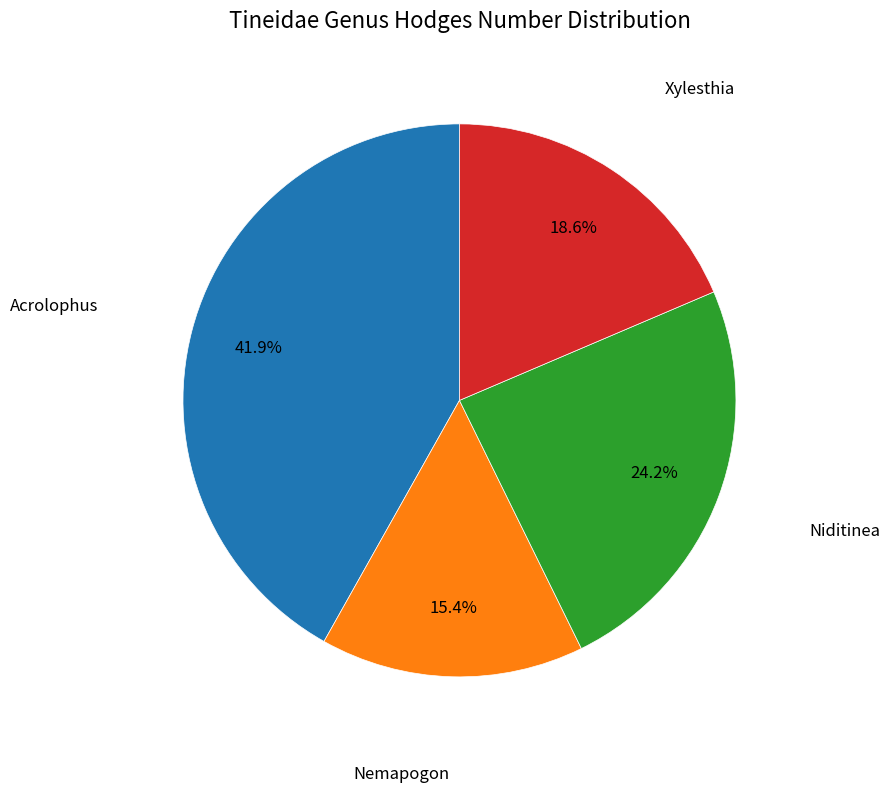

Is Niditinea the majority of the pie?

No